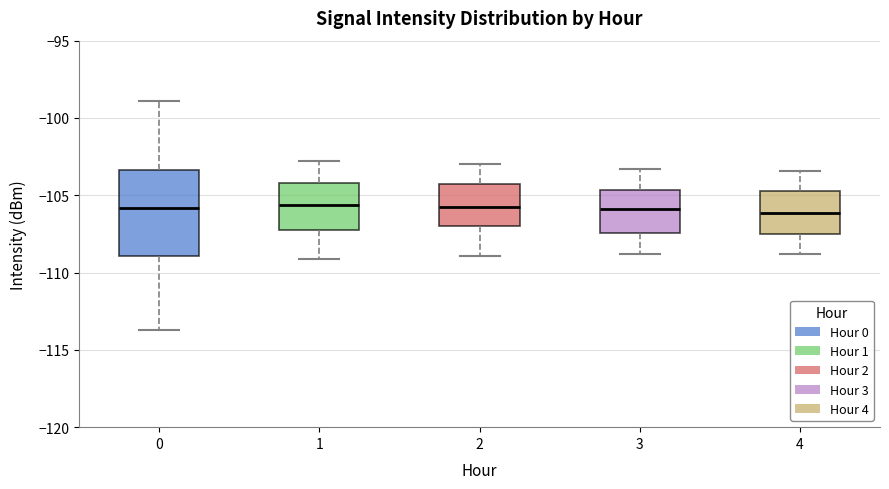

Reading left to right, transcribe this box plot: for each box, give where its median line is, the range the box spans, and where its two whiskers end, as read against the y-axis. The values are not printed on the chart, so give them approximately, as read against the axis.

0: median -106.0, box -109.0 to -103.5, whiskers -113.5 to -99.0
1: median -105.5, box -107.0 to -104.0, whiskers -109.0 to -103.0
2: median -105.5, box -107.0 to -104.5, whiskers -109.0 to -103.0
3: median -106.0, box -107.5 to -104.5, whiskers -109.0 to -103.5
4: median -106.0, box -107.5 to -104.5, whiskers -109.0 to -103.5